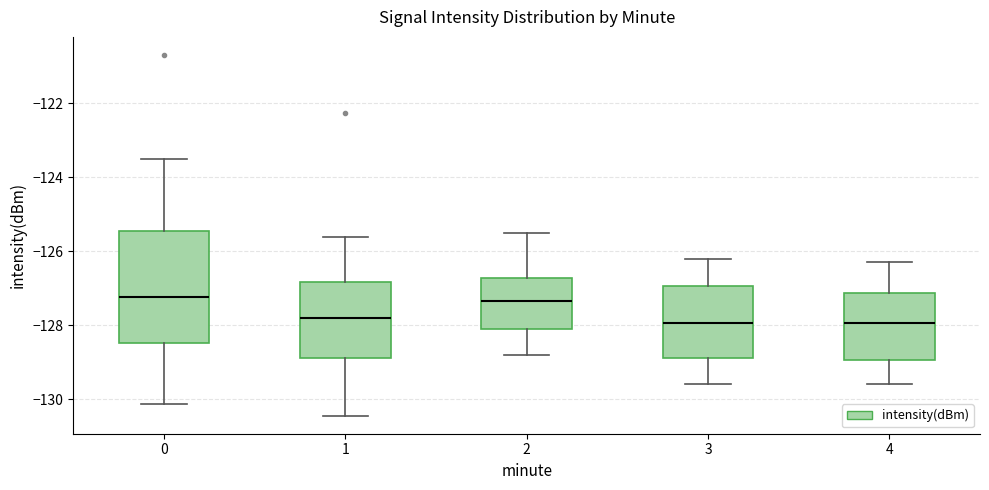

Reading left to right, transcribe this box plot: for each box, give where its median line is, the range the box spans, and where its two whiskers end, as read against the y-axis. The values are not printed on the chart, so give them approximately, as read against the axis.

0: median -127.2, box -128.4 to -125.4, whiskers -130.2 to -123.6
1: median -127.8, box -128.8 to -126.8, whiskers -130.4 to -125.6
2: median -127.4, box -128.0 to -126.8, whiskers -128.8 to -125.4
3: median -128.0, box -128.8 to -127.0, whiskers -129.6 to -126.2
4: median -128.0, box -129.0 to -127.2, whiskers -129.6 to -126.2